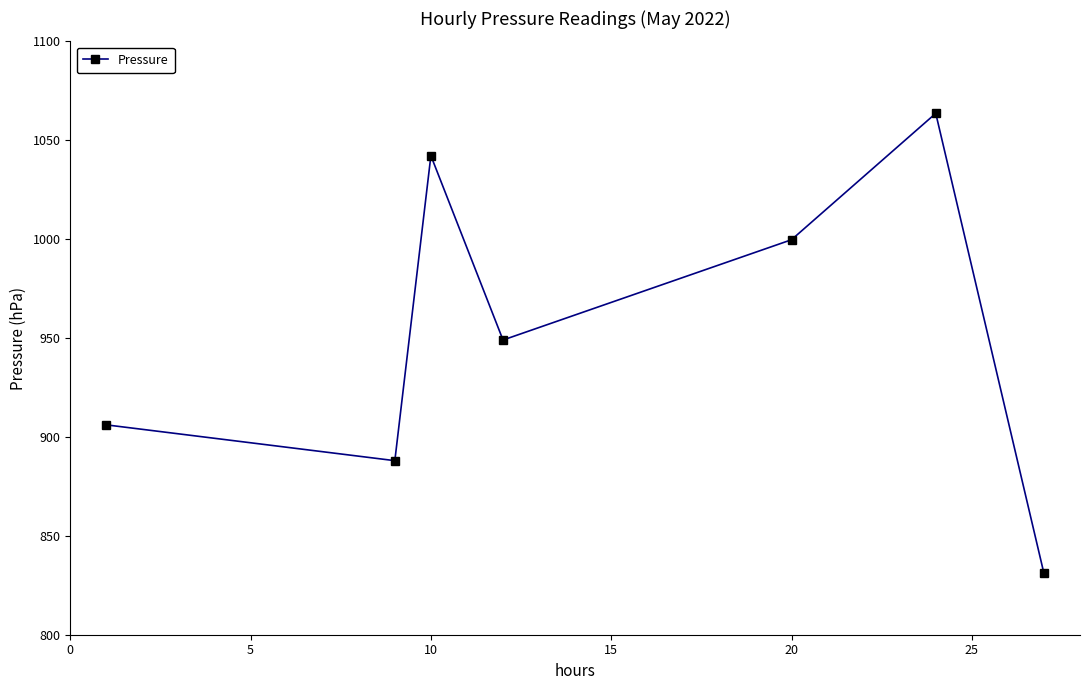

How many data points are less than 949?

3